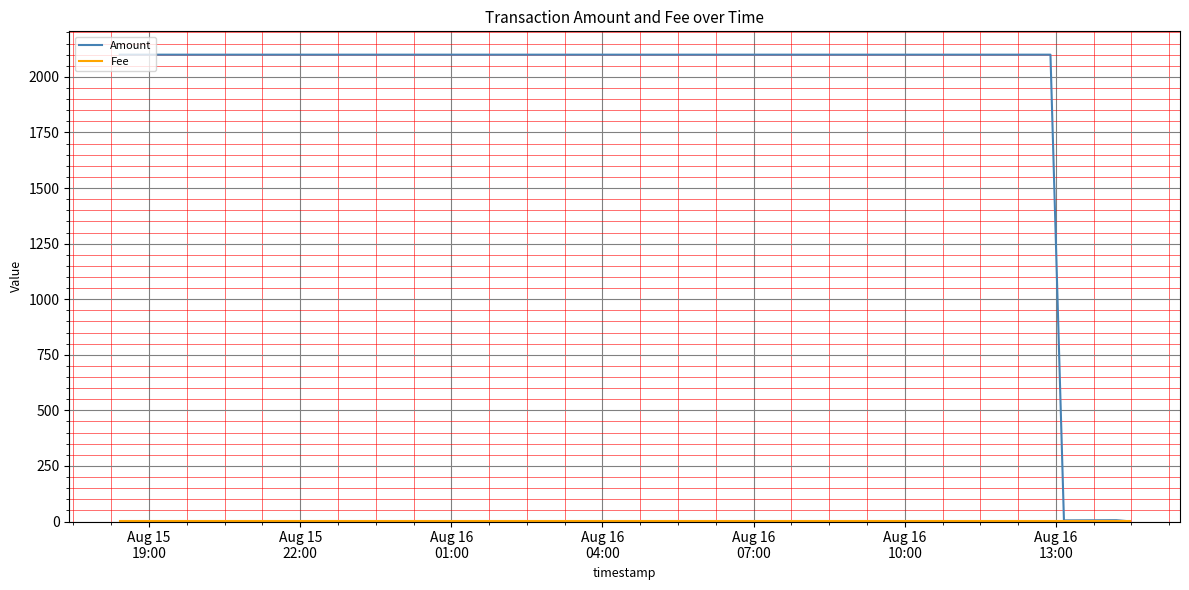

Which series has the largest range (max minus min)?

Amount